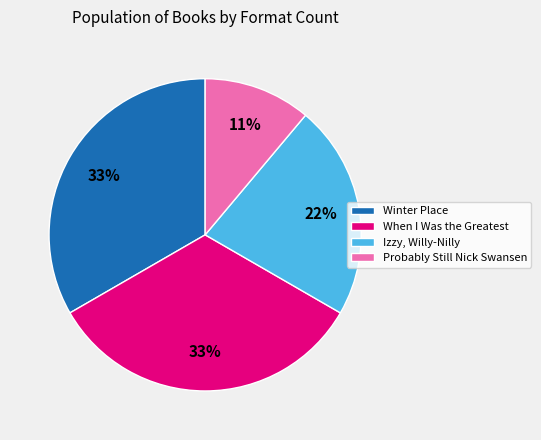

To the nearest percent, what is the difference between the largest and smallest slice percentages?

22%